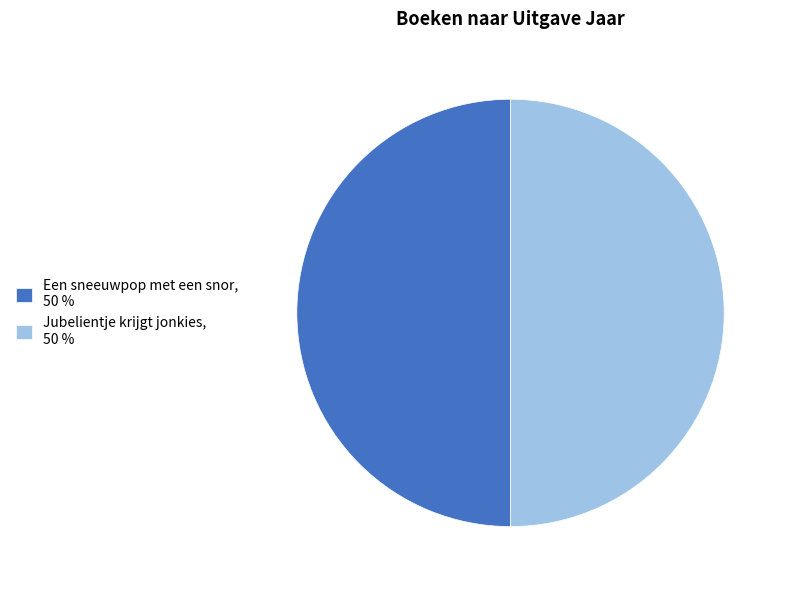

Is the sum of Jubelientje krijgt jonkies, 50 % and Een sneeuwpop met een snor, 50 % greater than half?

Yes